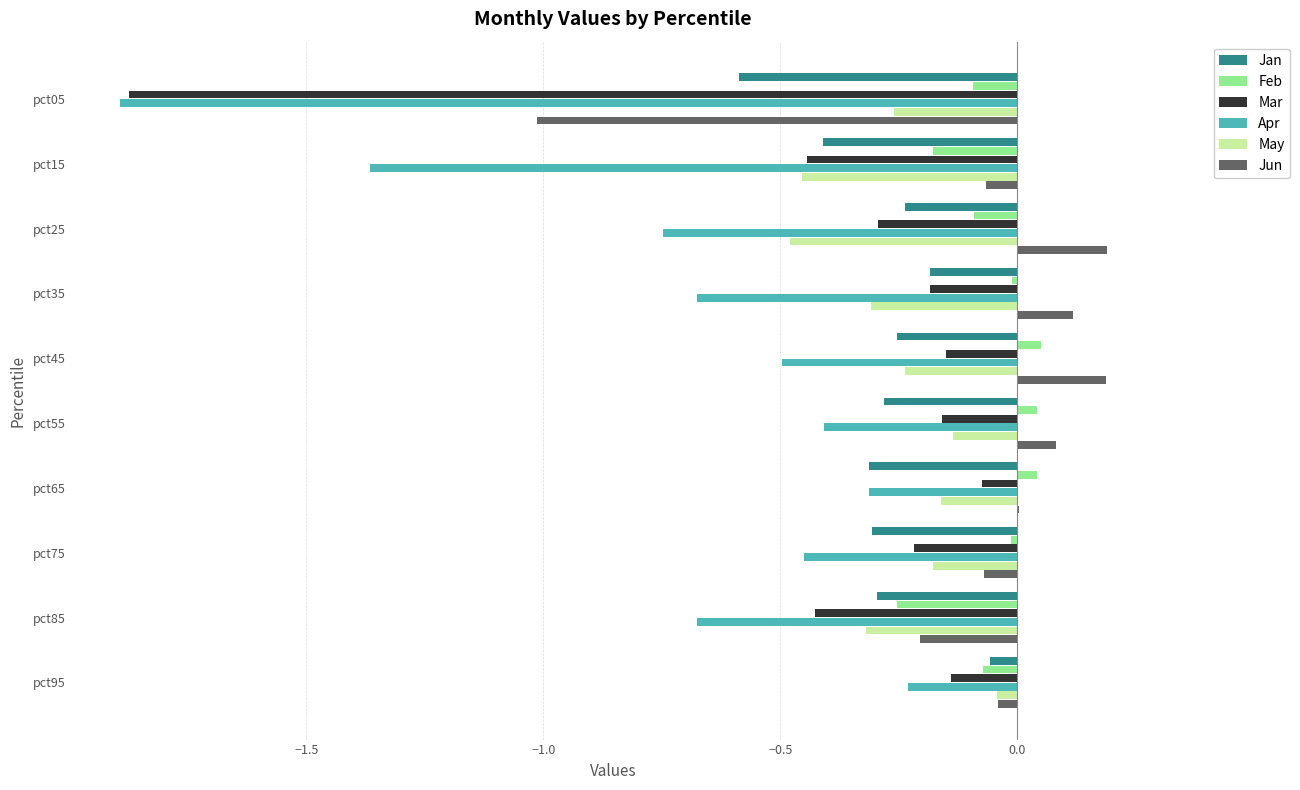

Which series changed the most between pct35 and pct85?

Jun